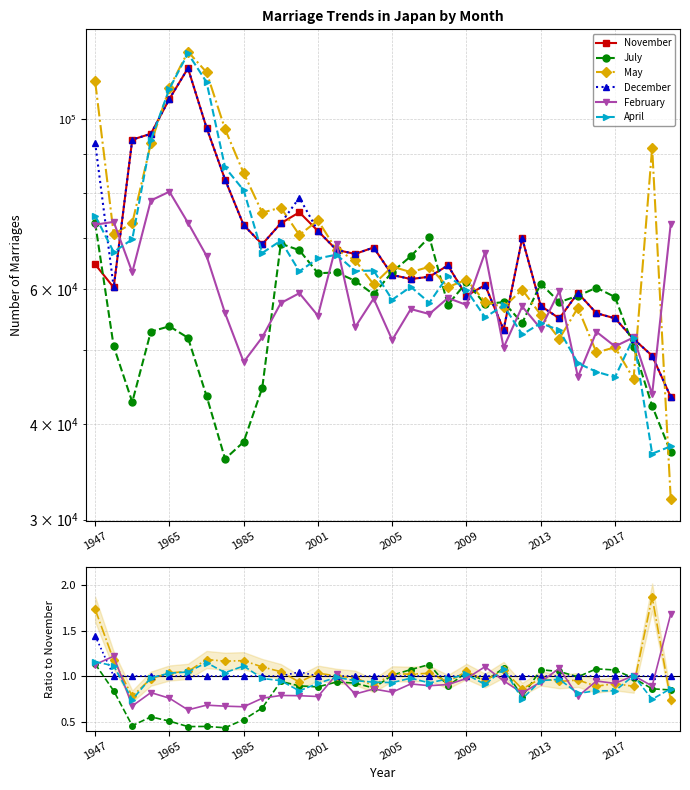

What is the value of the December point at the 22nd from the left?

1.0